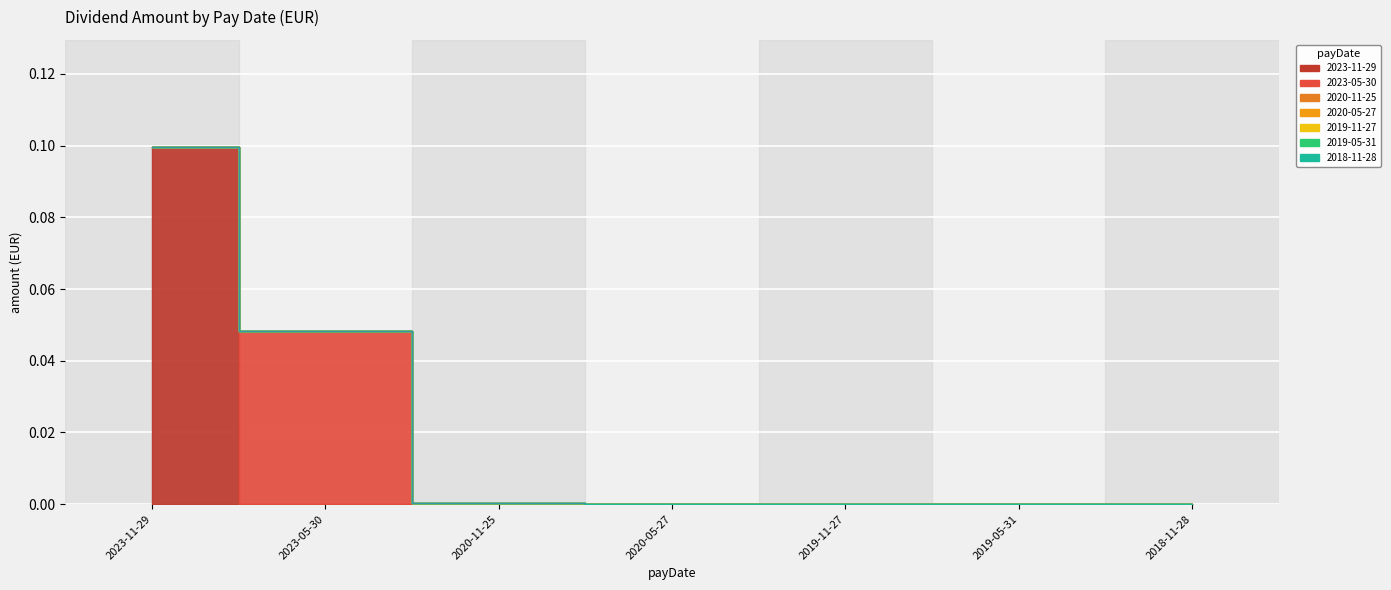

What is the difference between the maximum and second lowest values?

0.1